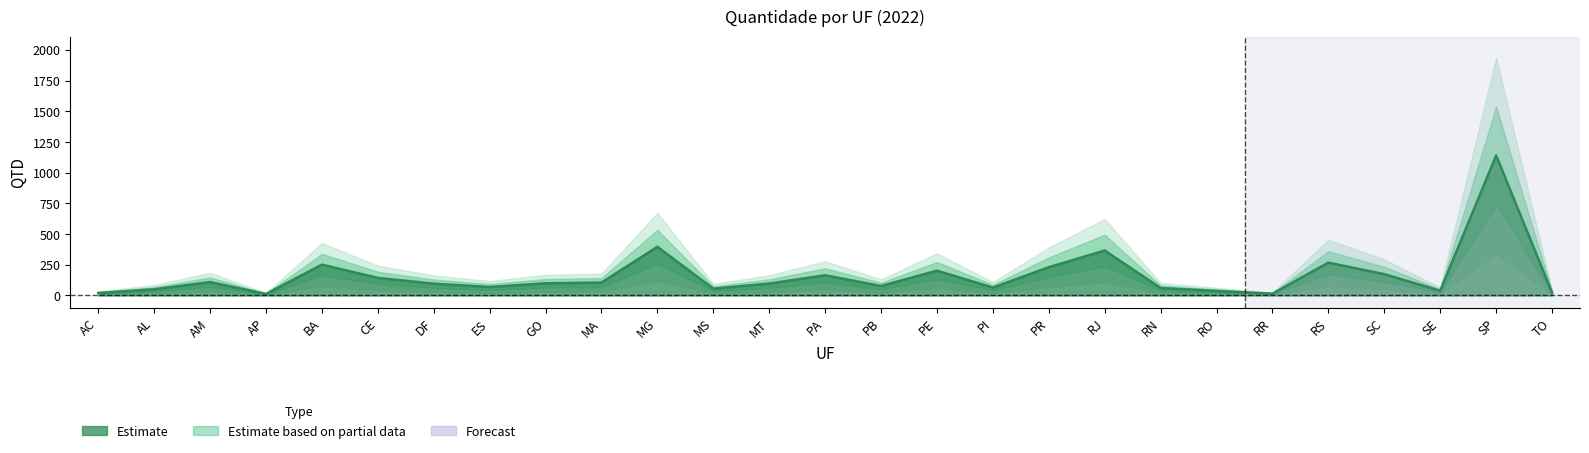

What is the minimum value shown in the chart?

12